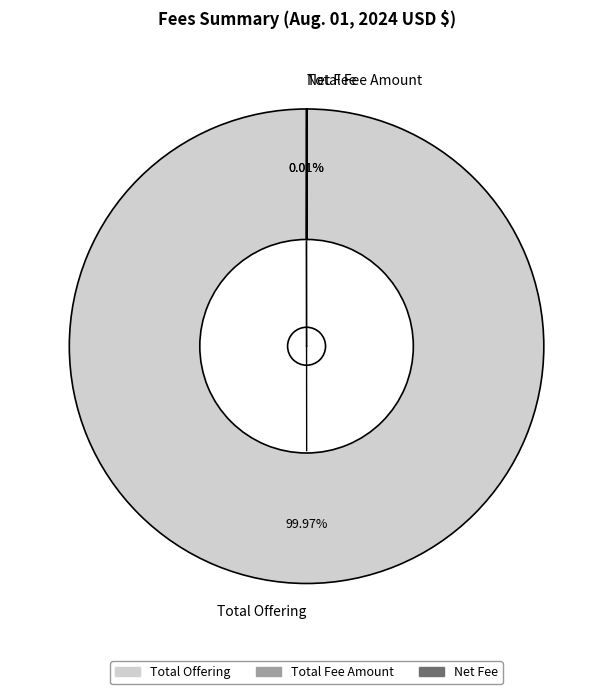

Which category has the biggest portion of the pie?

Total Offering